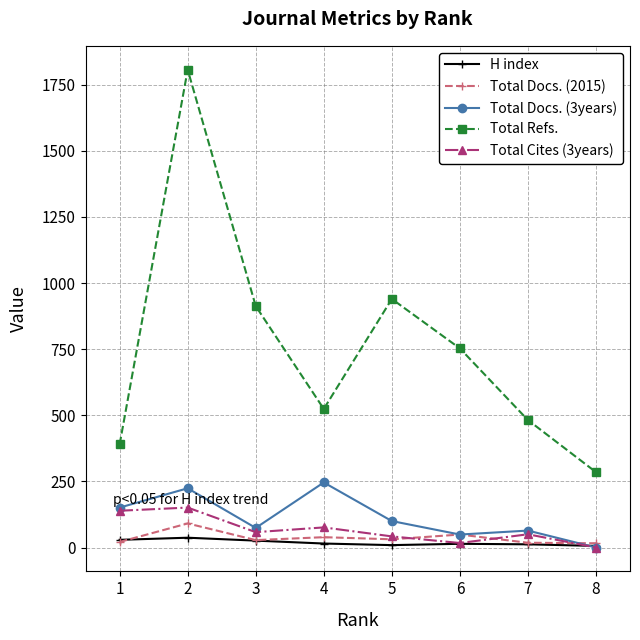

Read the H index value at 4.

15